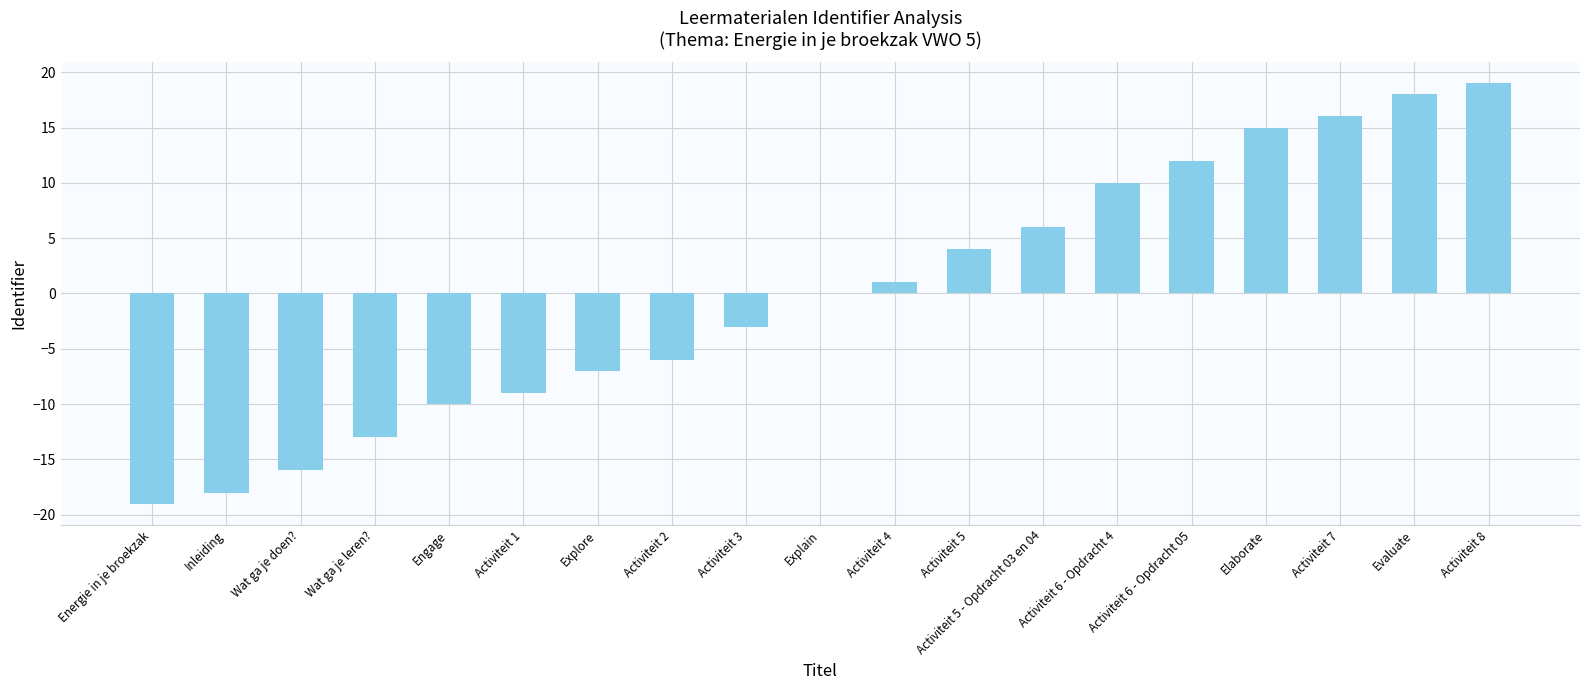

What is the difference between the values at Activiteit 2 and Engage?

4